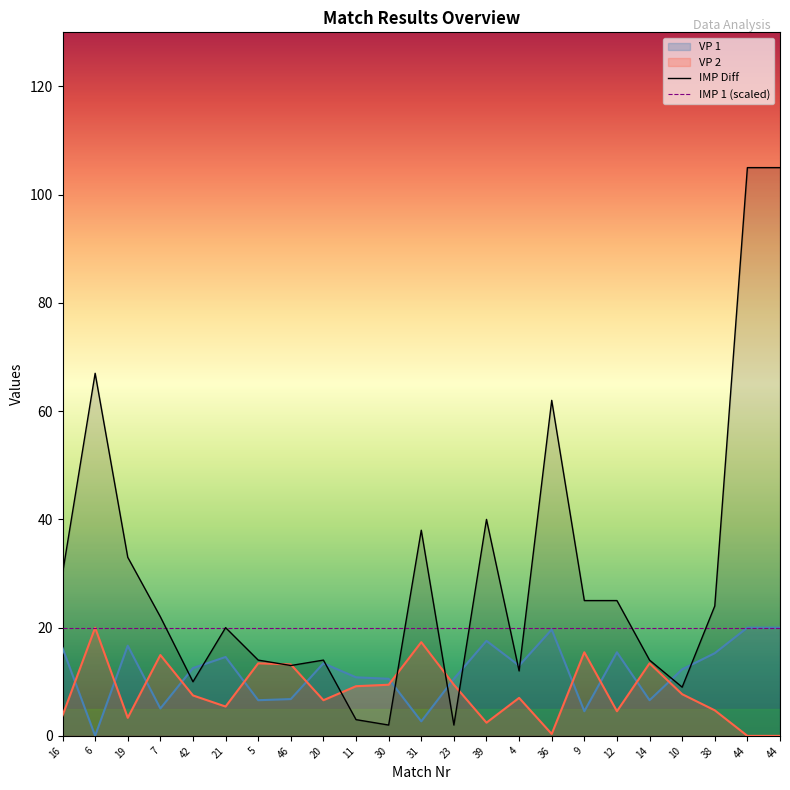

The IMP 1 (scaled) series shows 20 at 12. True or false?

True